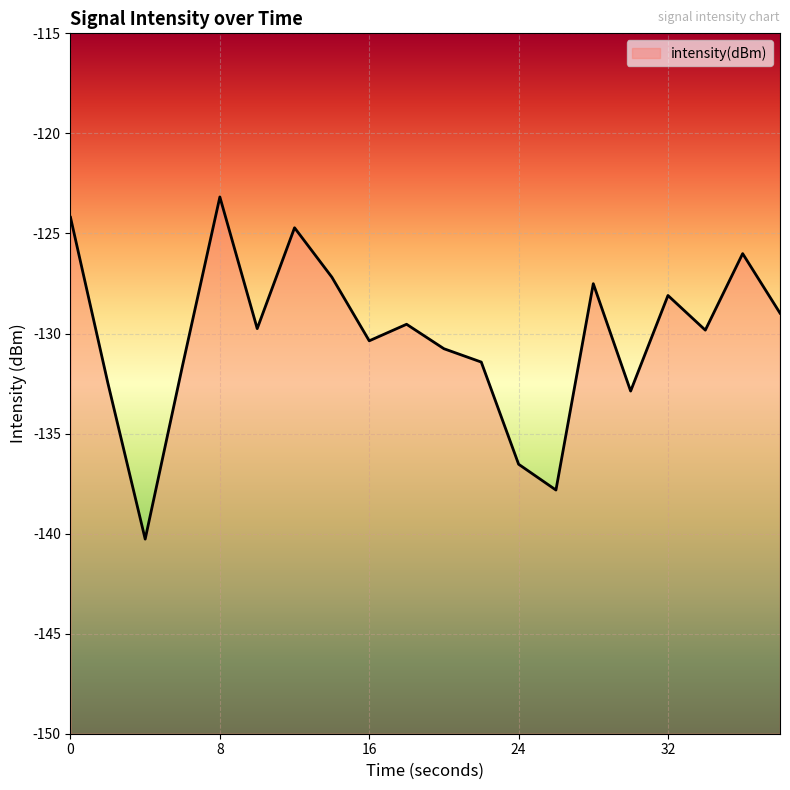

At which category does the data reach its first local valley?

4